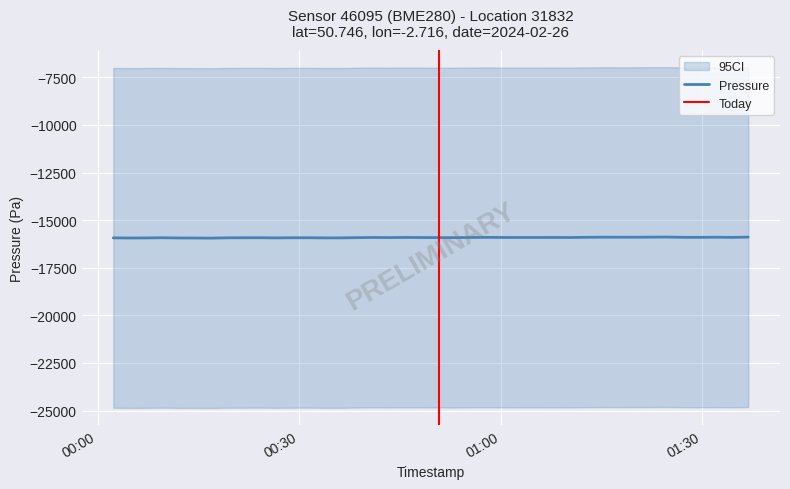

How many lines are shown in the chart?

1